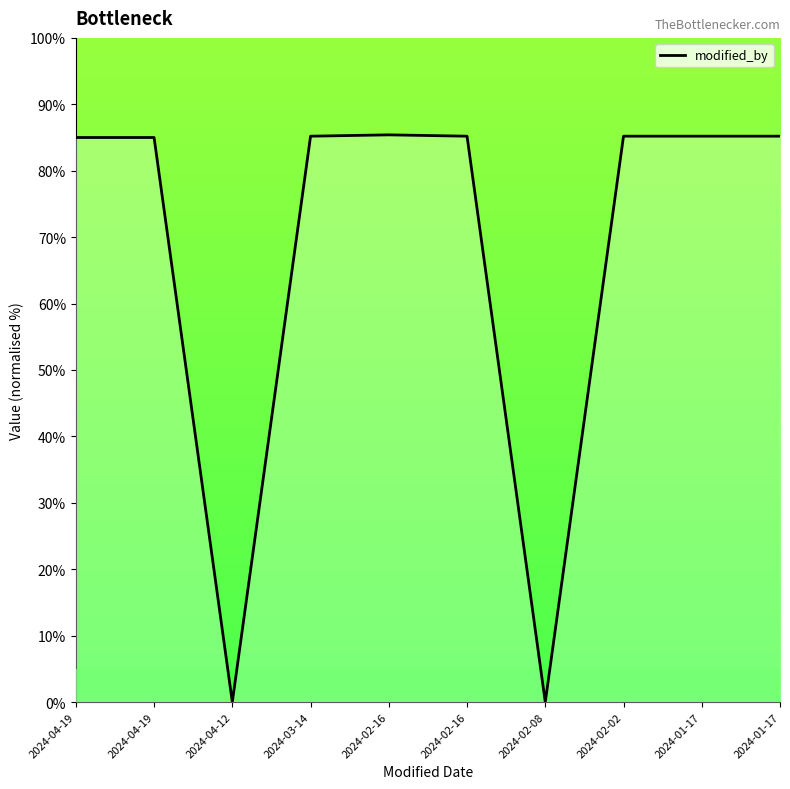

Does the chart display data point markers on the line(s)?

No